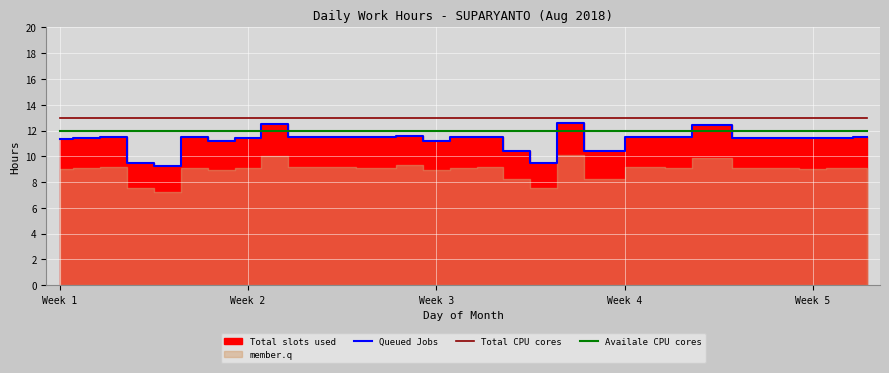

What is the lowest value of the Availale CPU cores series?

12.0